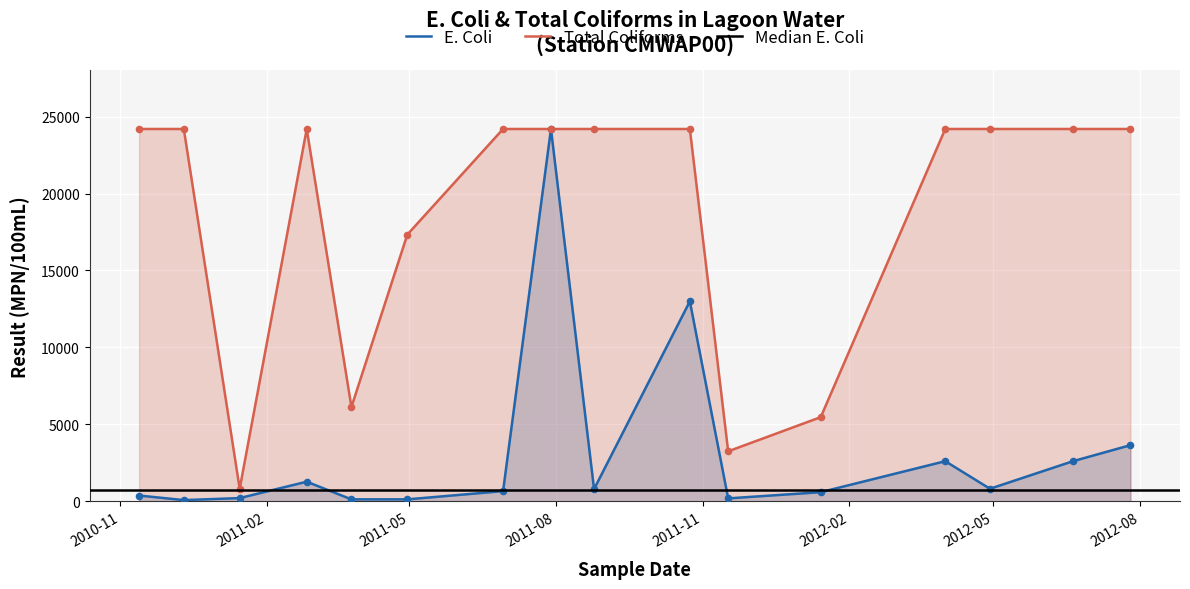

Which series has the widest spread of Y values?

E. Coli